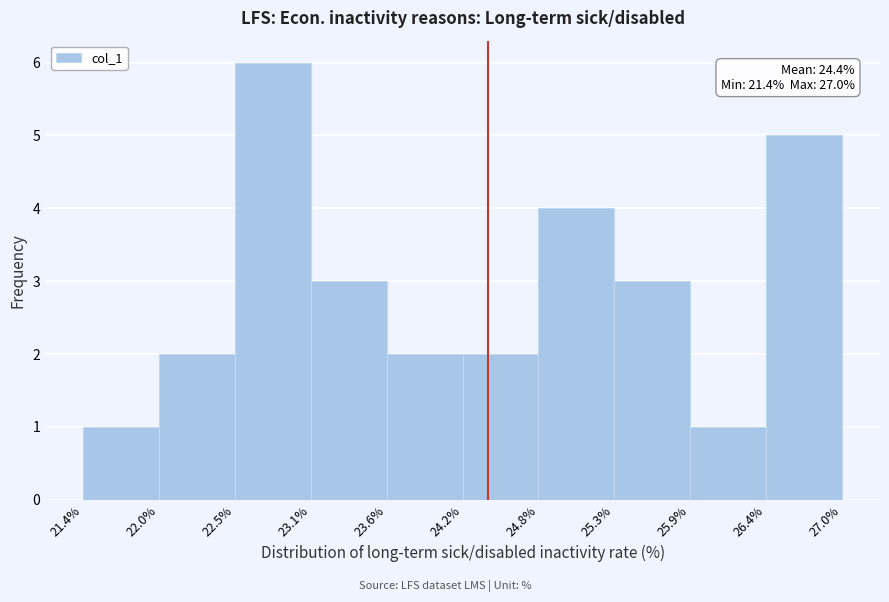

Which range on the x-axis has the tallest bar?

22.5% to 23.1%